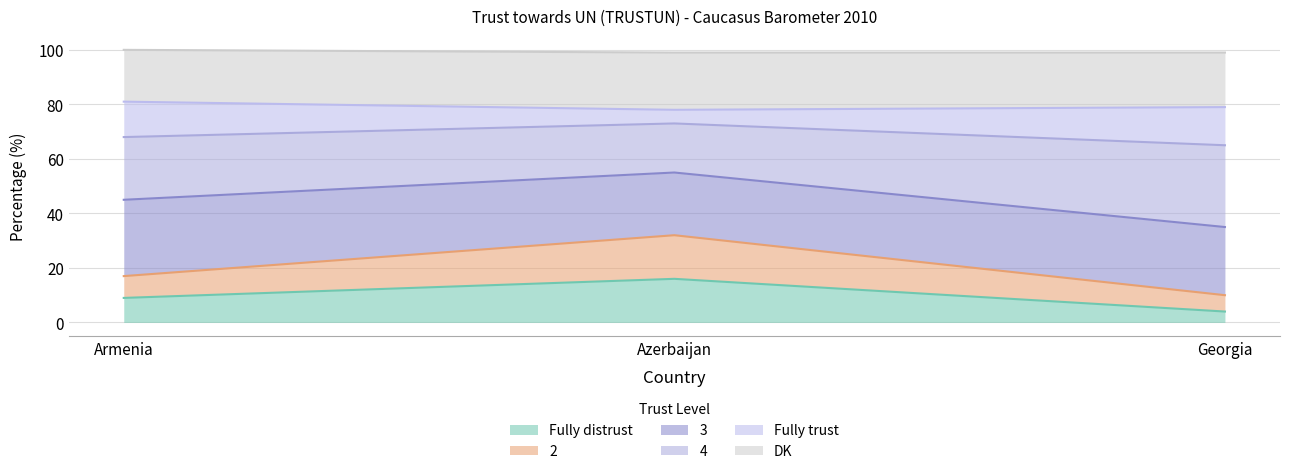

What is the total value across all series at Georgia?

99